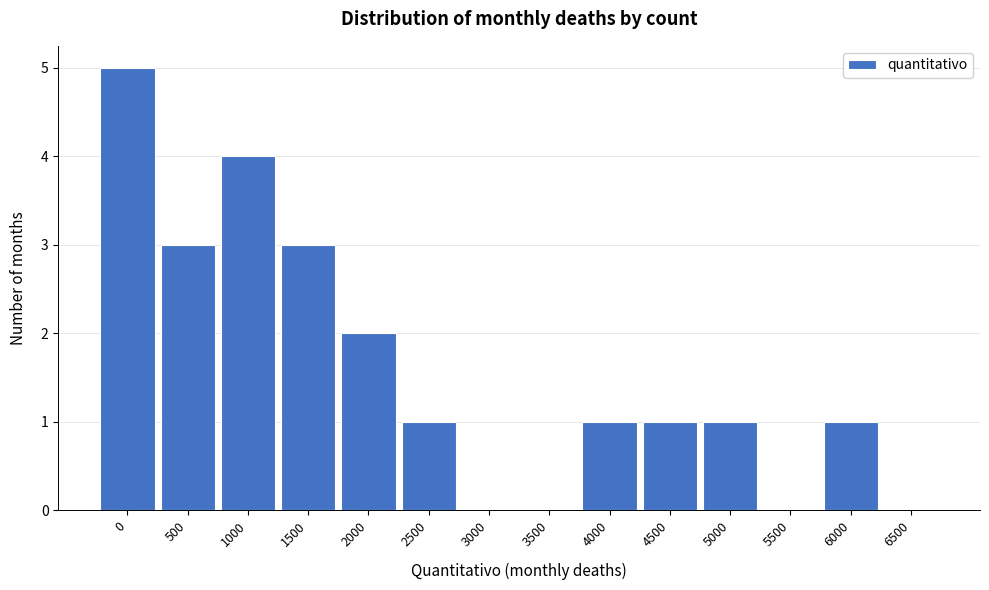

Reading left to right, what are all the values shown in this chart?

0=5	500=3	1000=4	1500=3	2000=2	2500=1	3000=0	3500=0	4000=1	4500=1	5000=1	5500=0	6000=1	6500=0